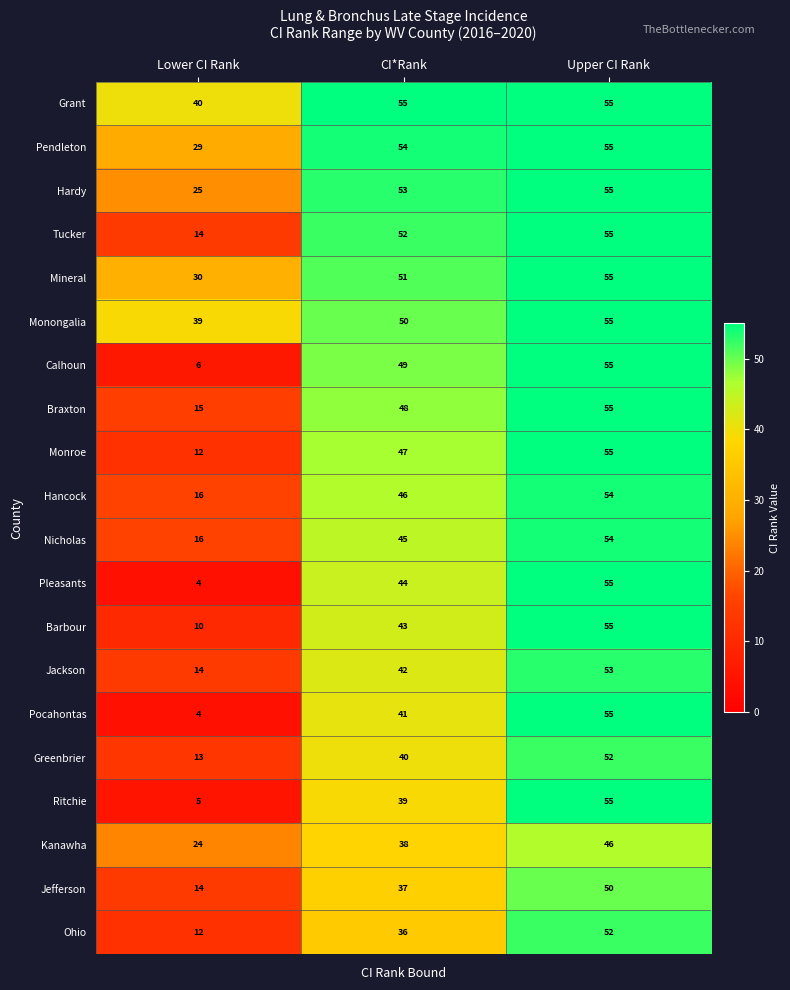

The value of Pleasants at CI*Rank is 44. True or false?

True